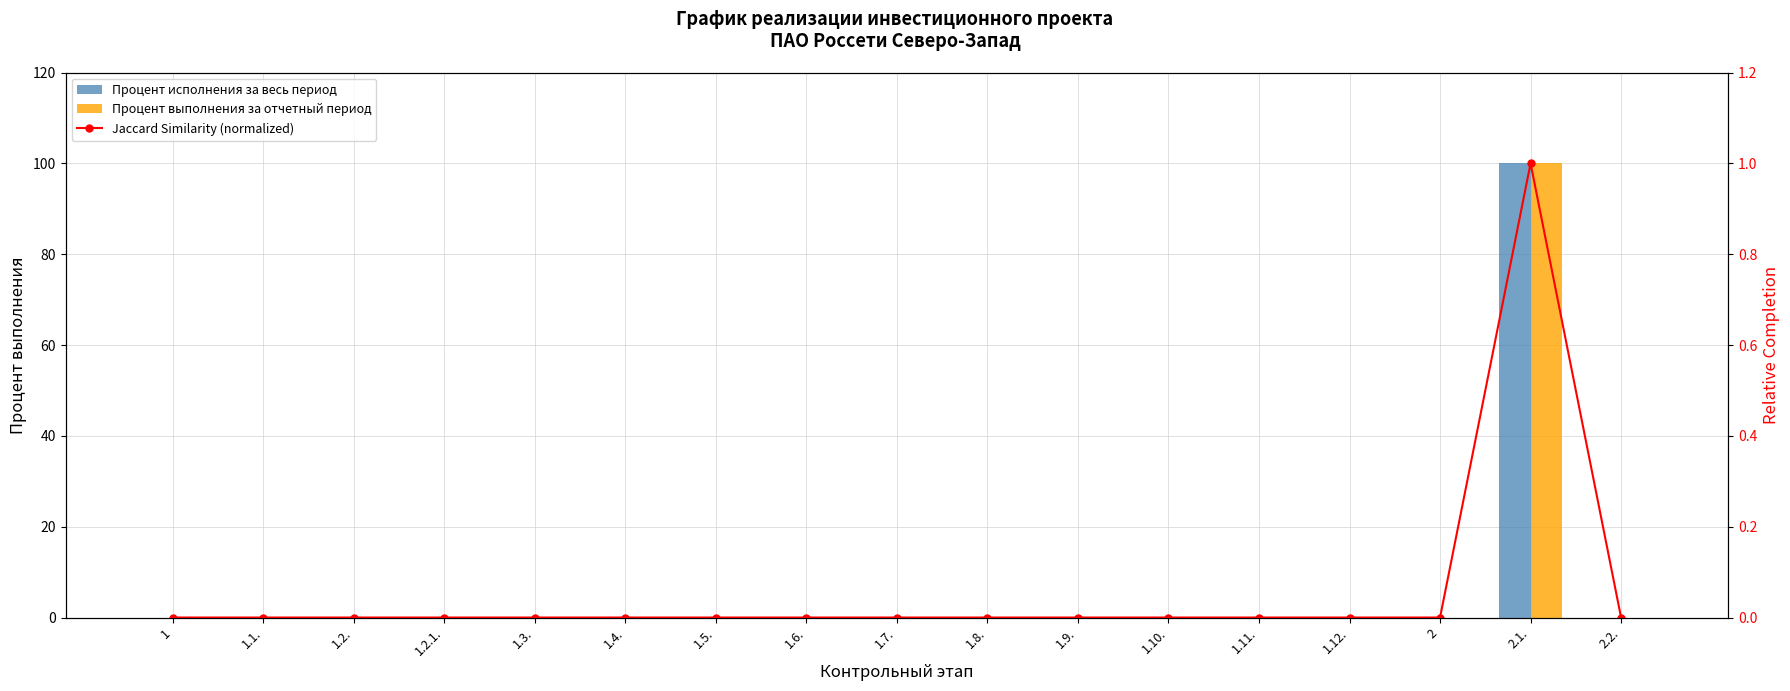

Is it true that Процент исполнения за весь период equals 0 at 1.4.?

True